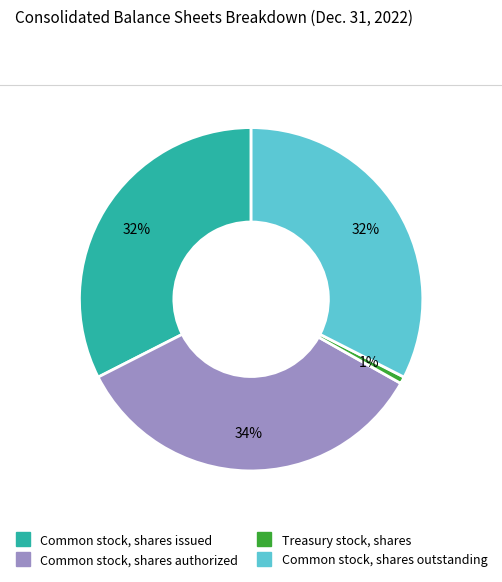

Between Common stock, shares authorized and Common stock, shares issued, which is larger?

Common stock, shares authorized